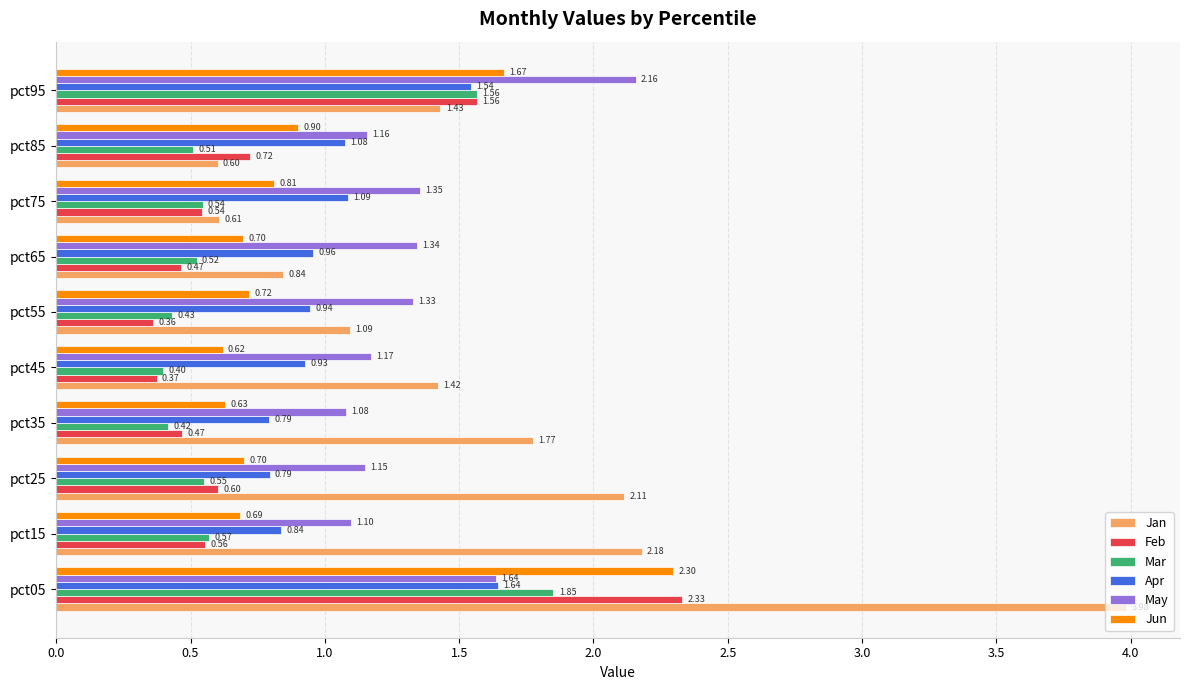

At pct35, list the series in order from largest to smallest.

Jan, May, Apr, Jun, Feb, Mar